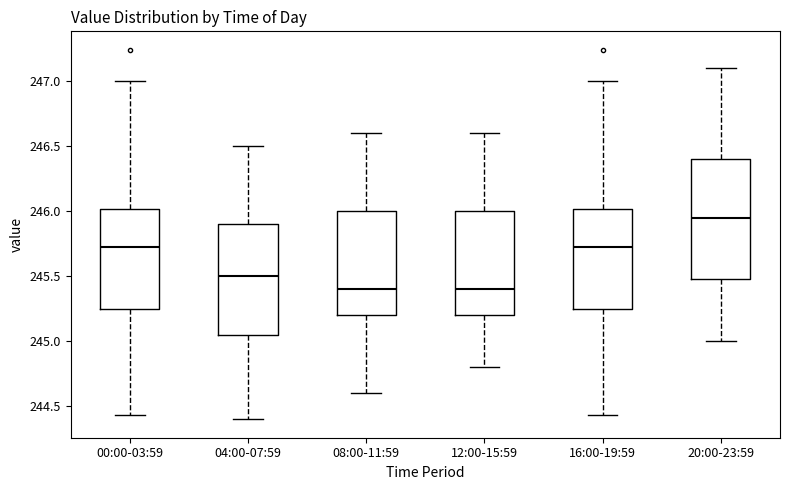

Comparing the boxes themselves (not the whiskers), which one is the tallest?

20:00-23:59